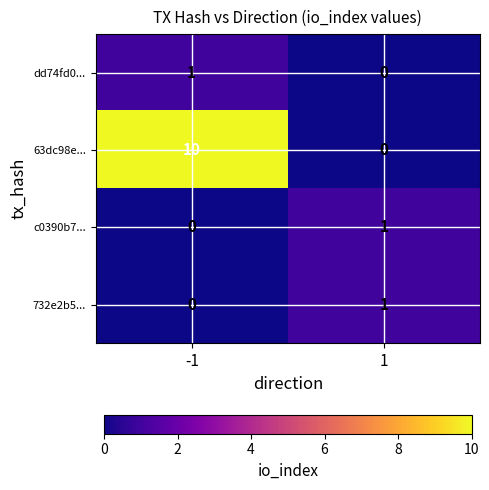

List the labels in order of c0390b7... value, largest first.

1, -1